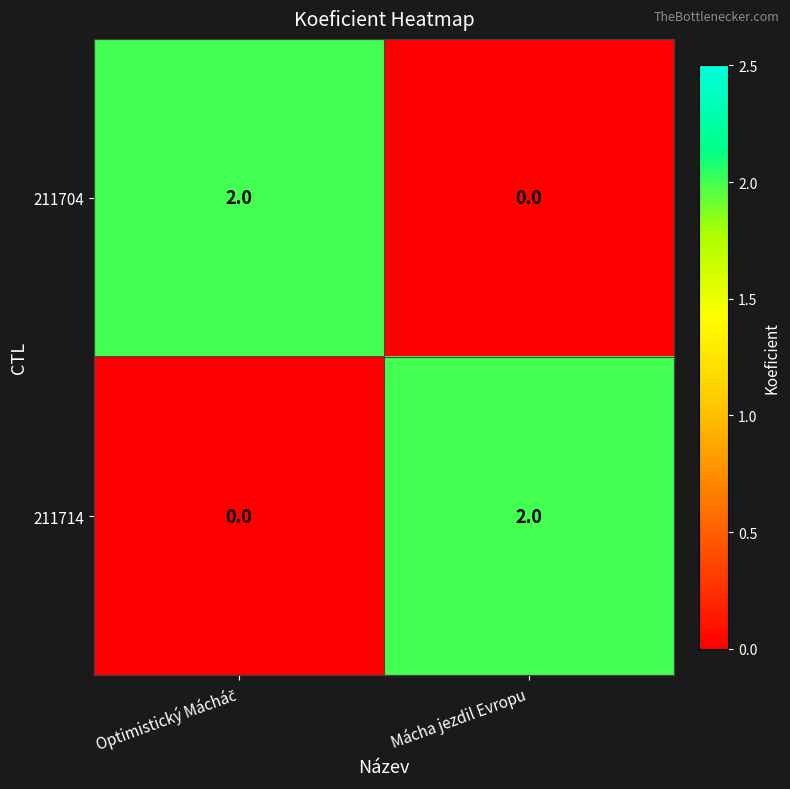

Reading left to right, what are all the values shown in this chart?

211704: 2	0
211714: 0	2